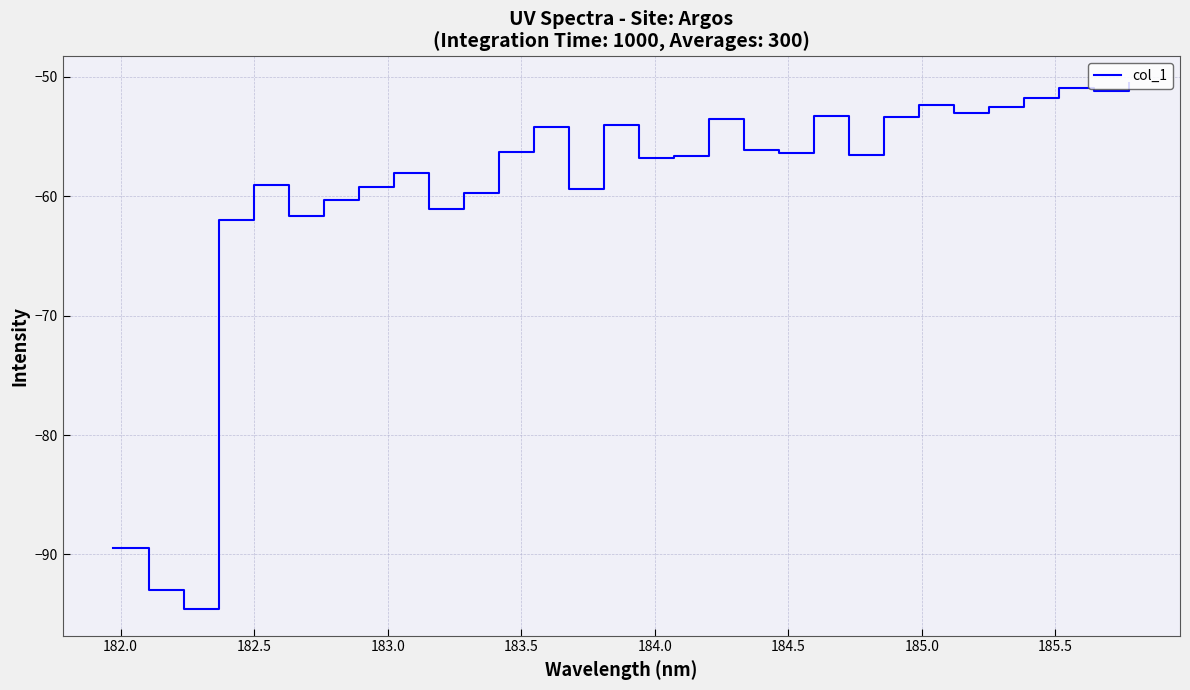

What is the sum of all values?

-1787.0